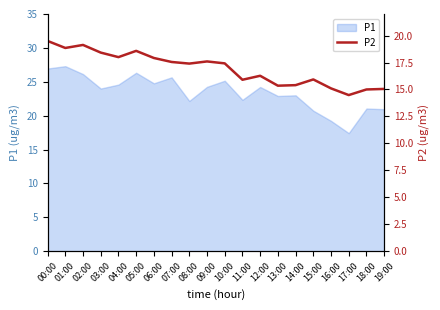

What is the maximum value shown in the chart?

19.5